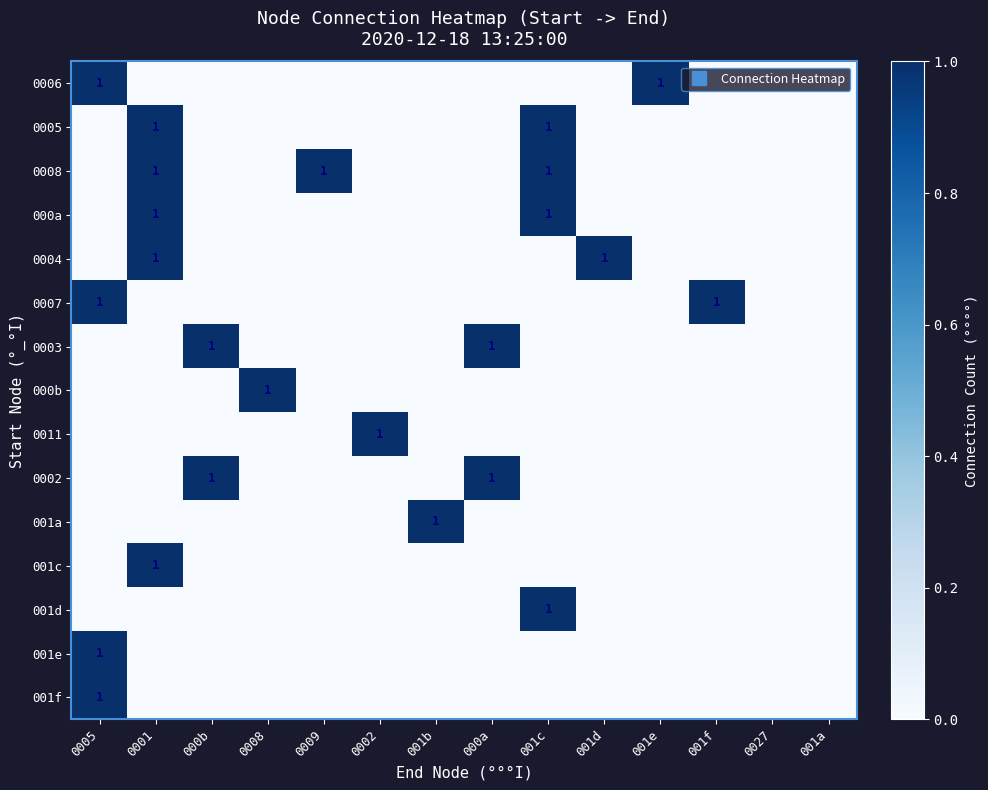

The 001d series shows 0 at 0009. True or false?

True